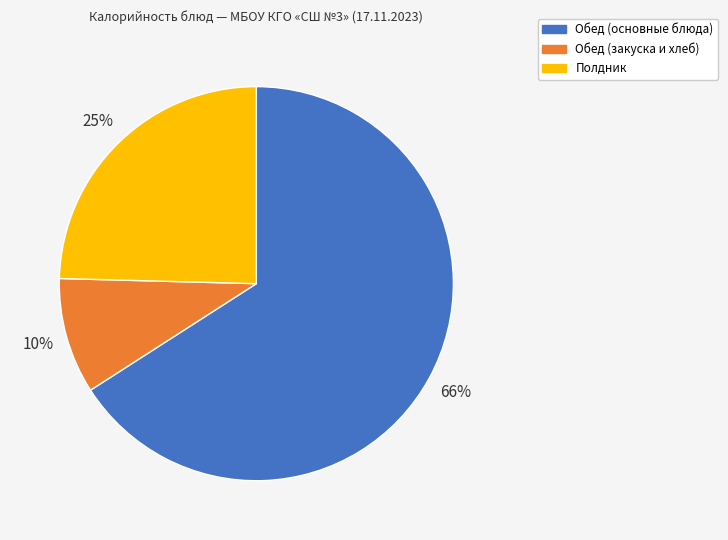

Is there any slice that represents more than half of the pie?

Yes